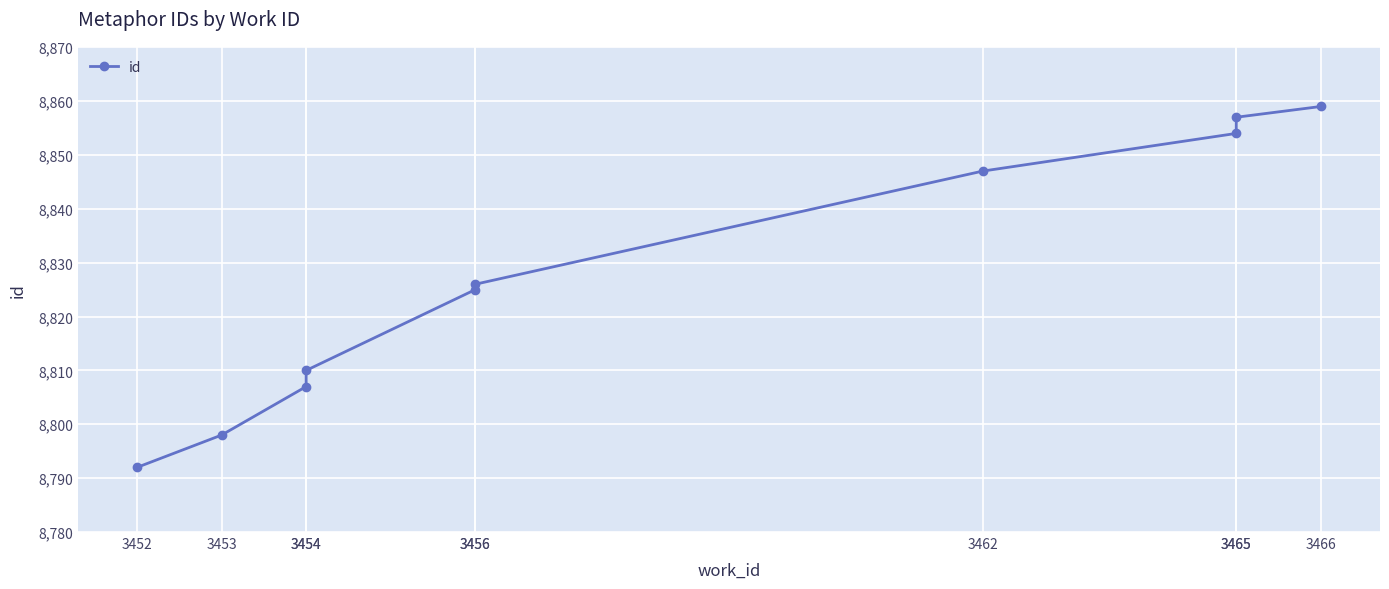

Is it true that the value at 3454 is 6008?

False